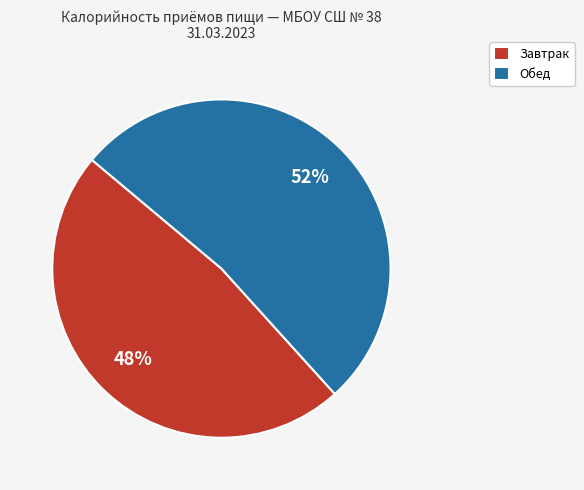

True or false: Обед accounts for 59% of the total.

False